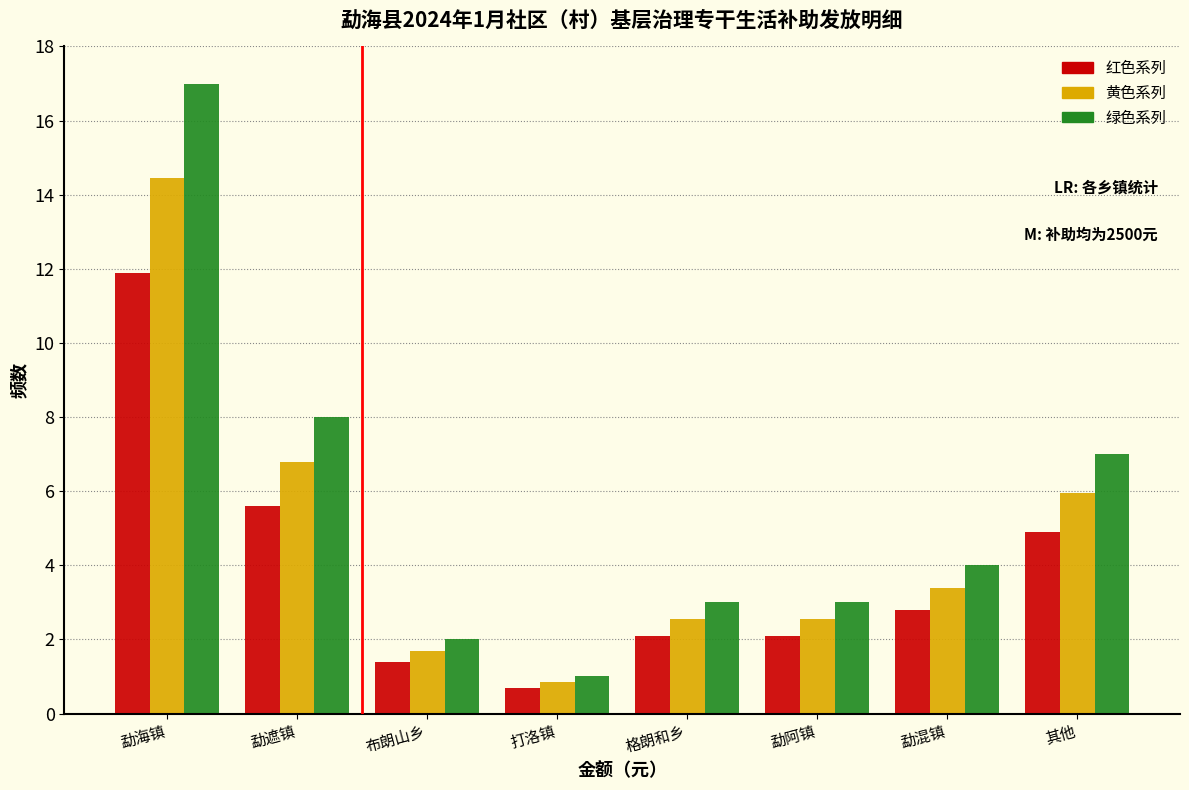

What is the approximate value of 黄色系列 at 勐遮镇?

6.8